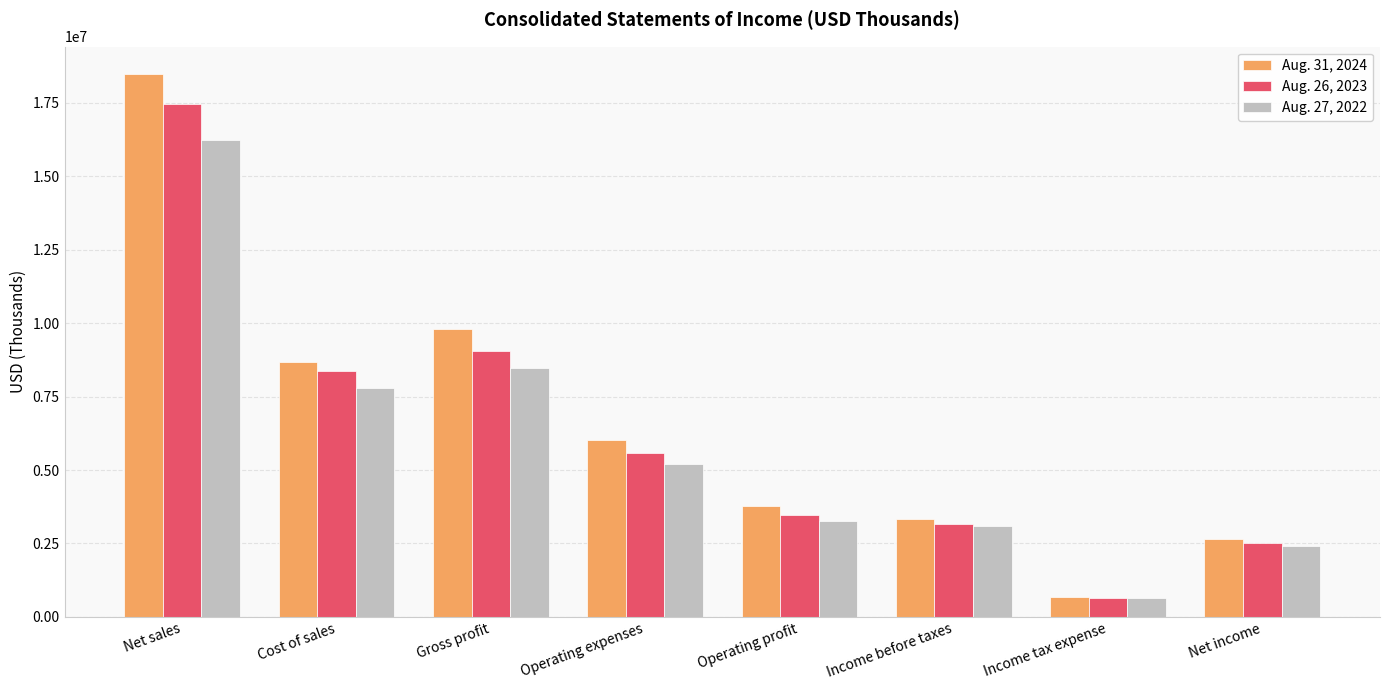

Which series has the widest spread of values?

Aug. 31, 2024